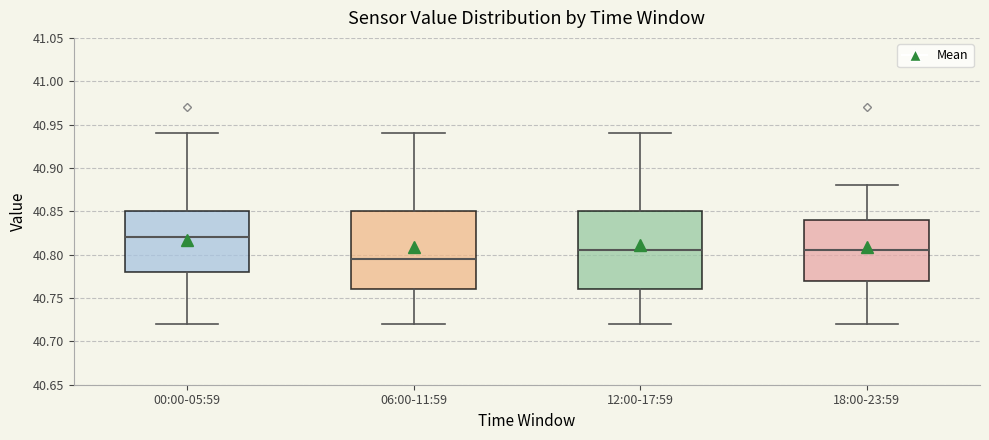

Where is the upper edge of the box for 00:00-05:59 on the y-axis? The values are not printed on the chart, so give them approximately, as read against the axis.

40.850